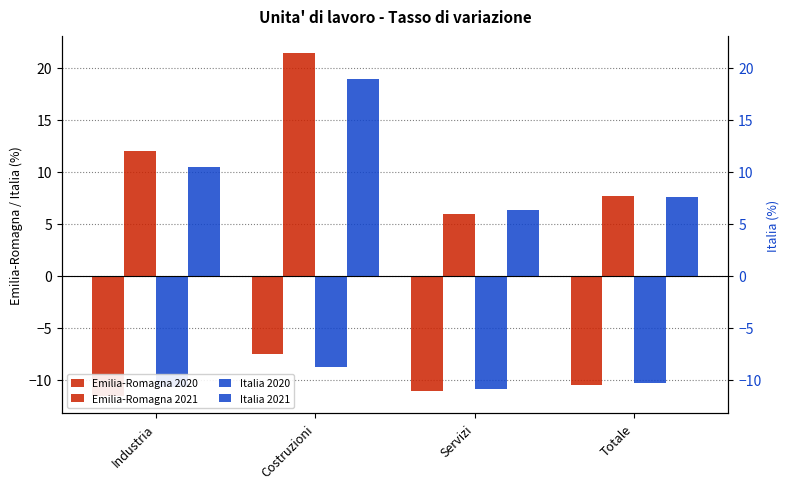

What is the difference between the maximum and second lowest values in the Italia 2021 series?

11.4